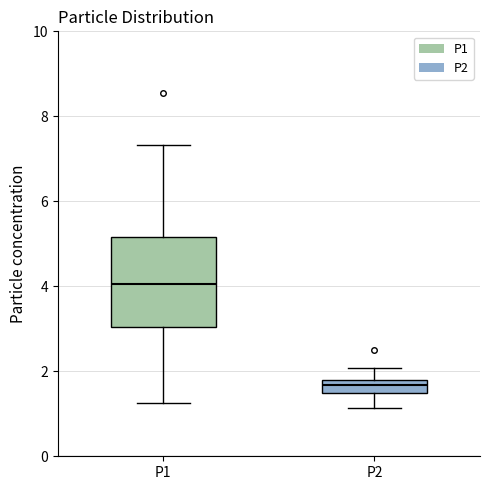

Which box is the tallest, from its lower edge to its upper edge?

P1